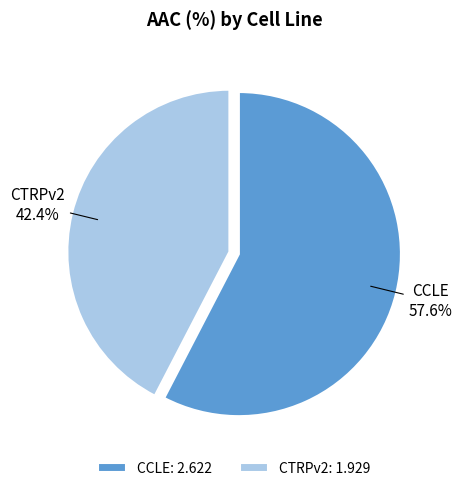

How many segments does this pie chart have?

2